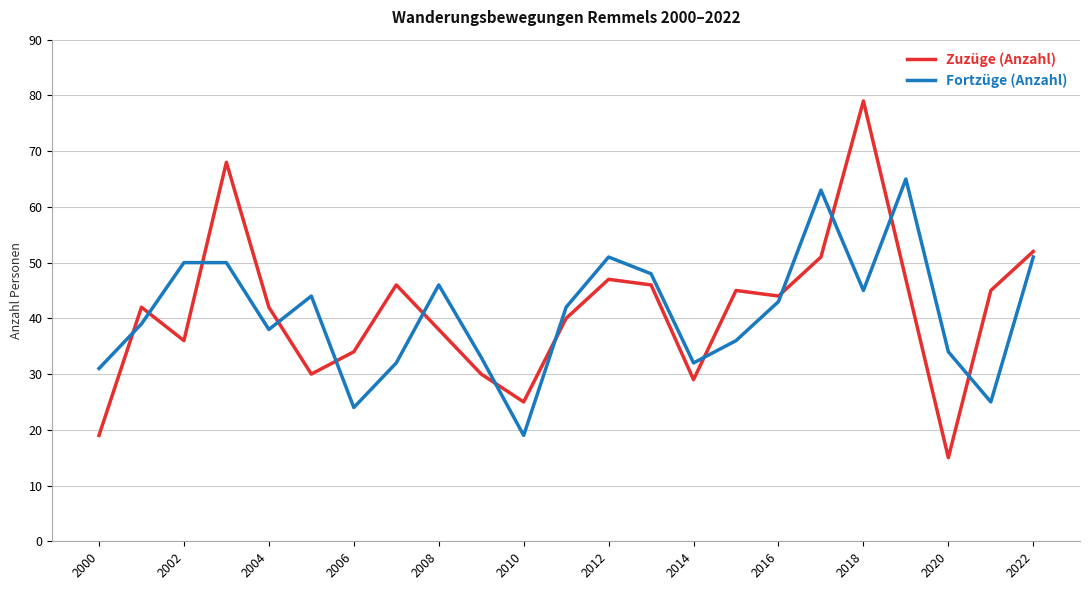

Rank the series by their maximum value, from highest to lowest.

Zuzüge (Anzahl), Fortzüge (Anzahl)